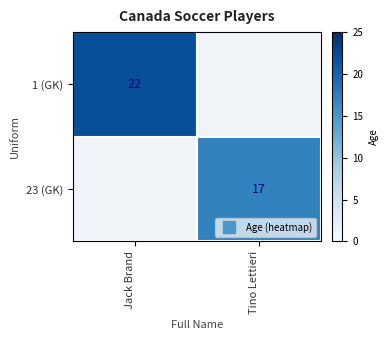

True or false: 23 (GK) has a value of 8.1 at Tino Lettieri.

False